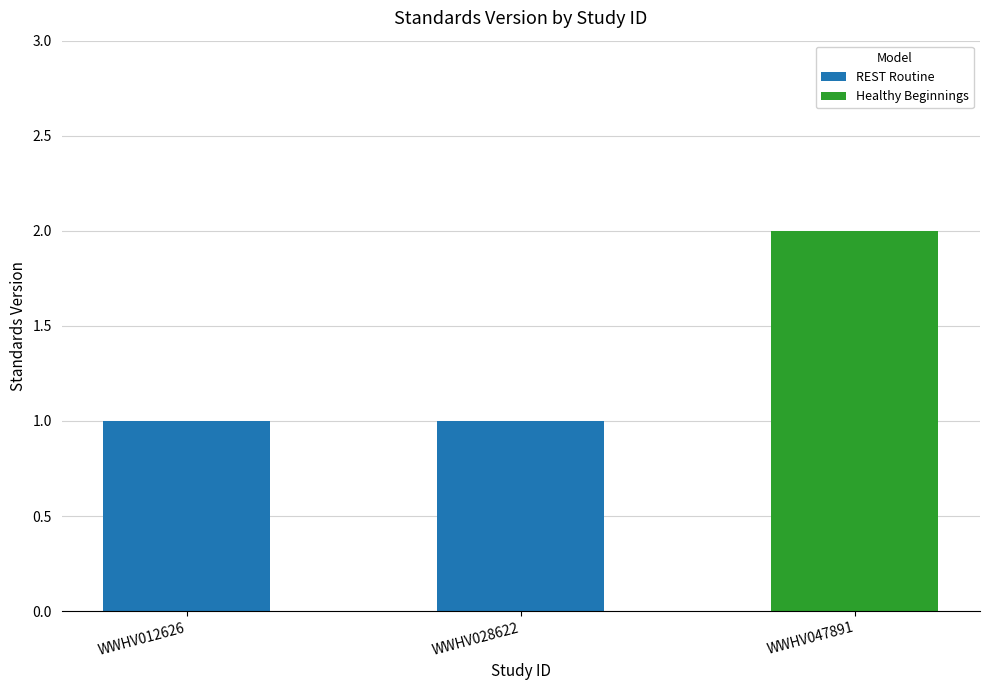

Between WWHV047891 and WWHV028622, which is larger?

WWHV047891